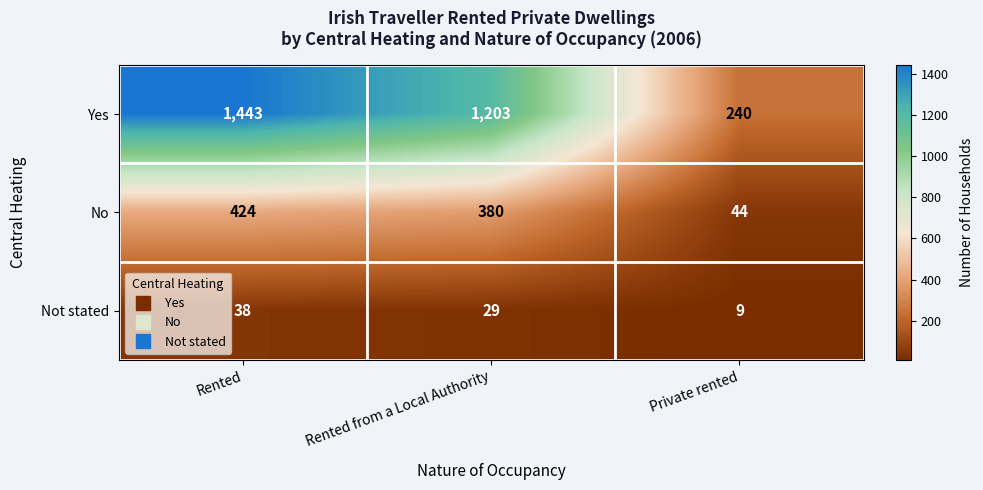

Between Rented and Private rented, which series saw the biggest shift?

Yes